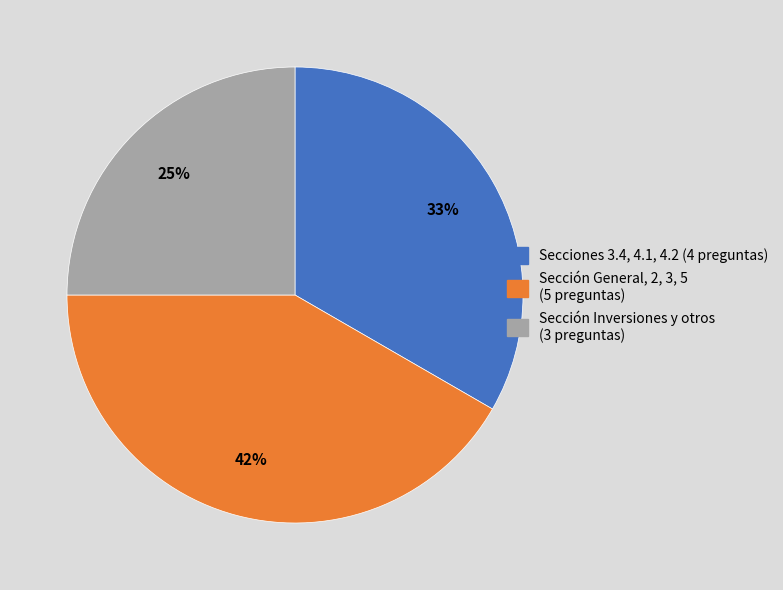

How many slices are in this pie chart?

3